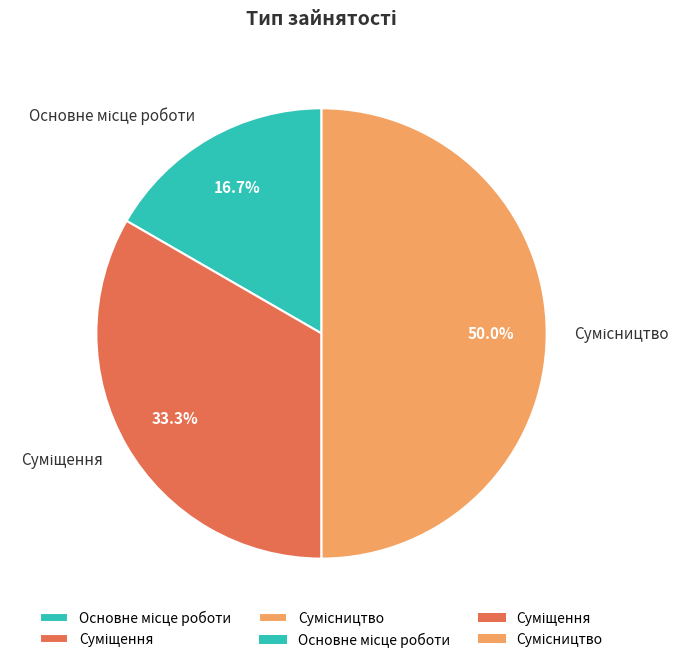

Count the number of slices in the pie.

3